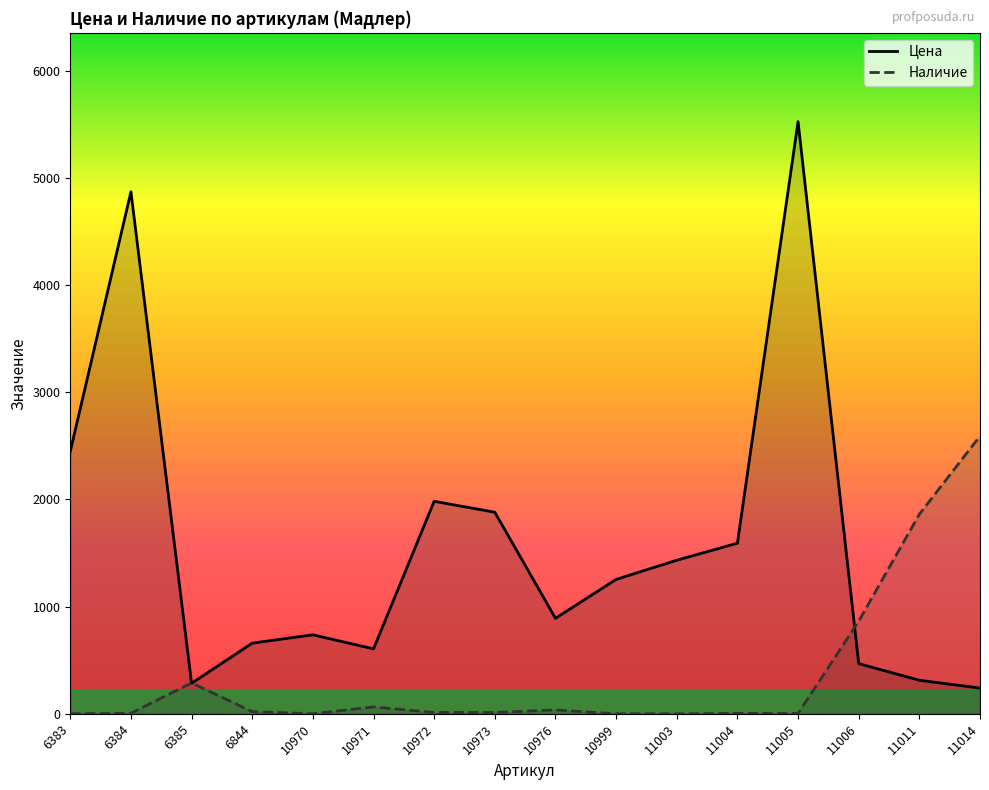

Reading left to right, extract all data points from this chart.

Цена: 2449	4872	284	659	737	606	1983	1881	891	1254	1433	1592	5526	468	313	240
Наличие: 0	5	288	20	0	64	12	12	36	0	0	4	3	864	1862	2592